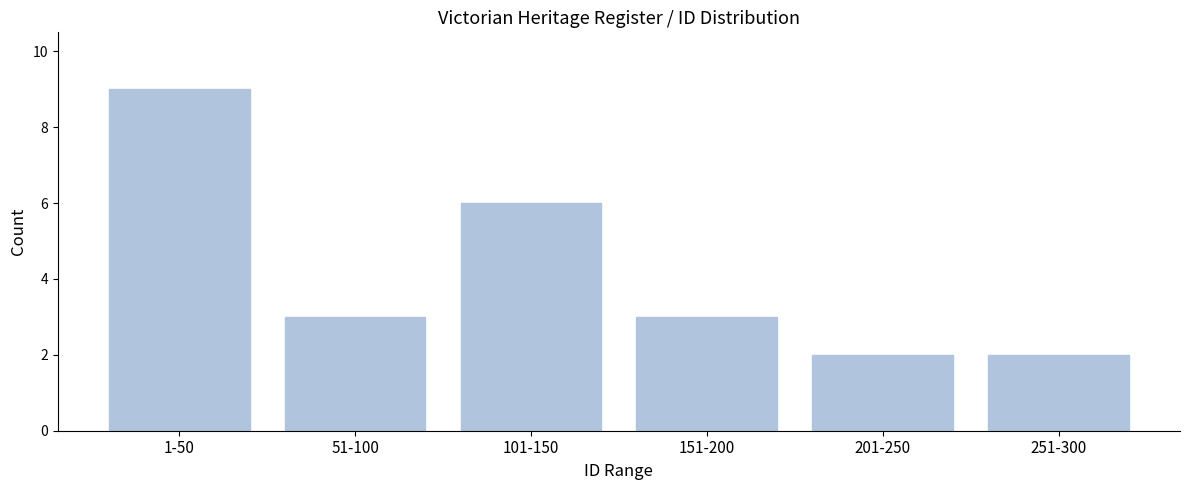

Reading left to right, list all the values displayed in this chart.

1-50=9	51-100=3	101-150=6	151-200=3	201-250=2	251-300=2